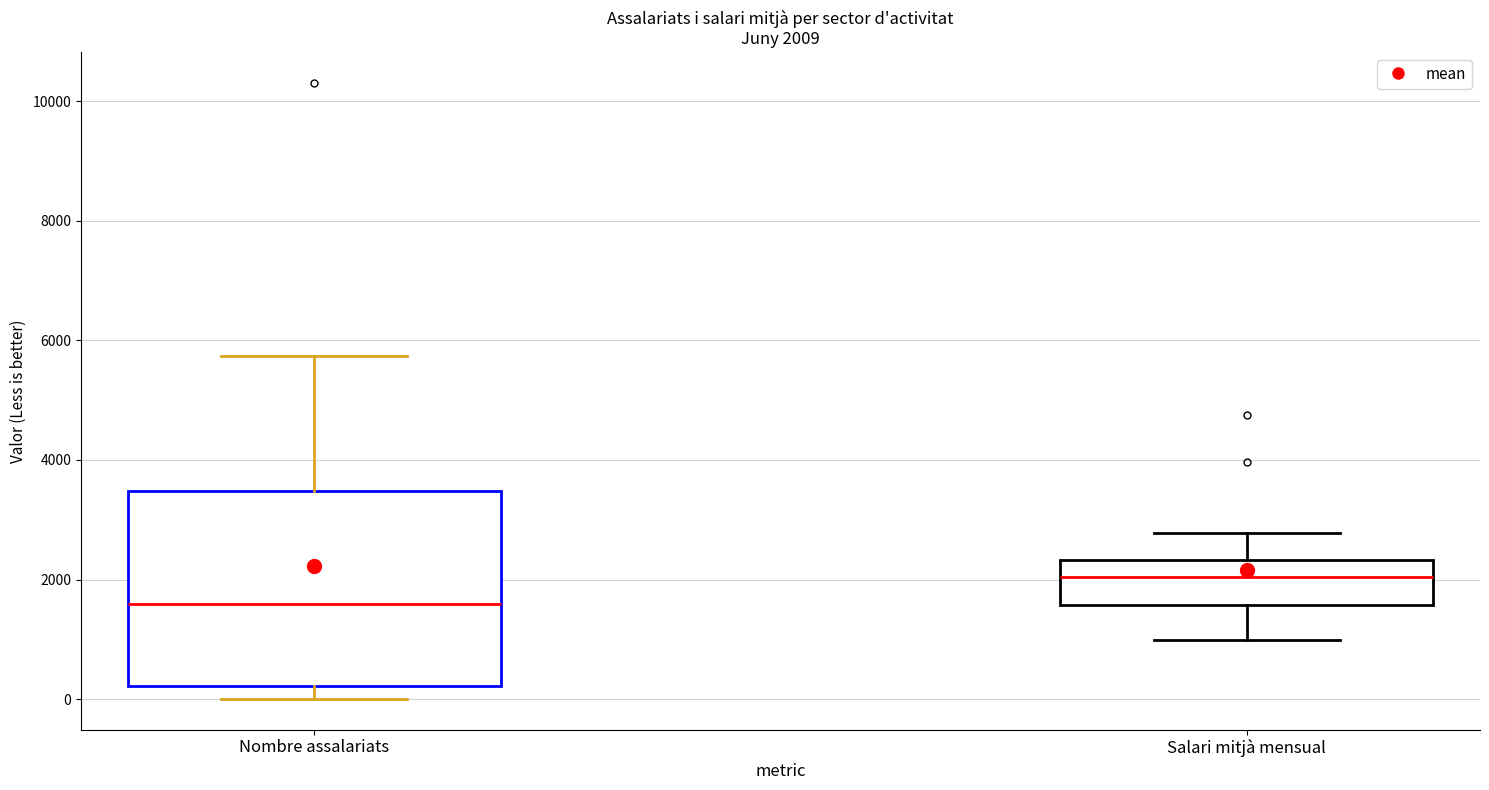

Which box has the lowest median line?

Nombre assalariats